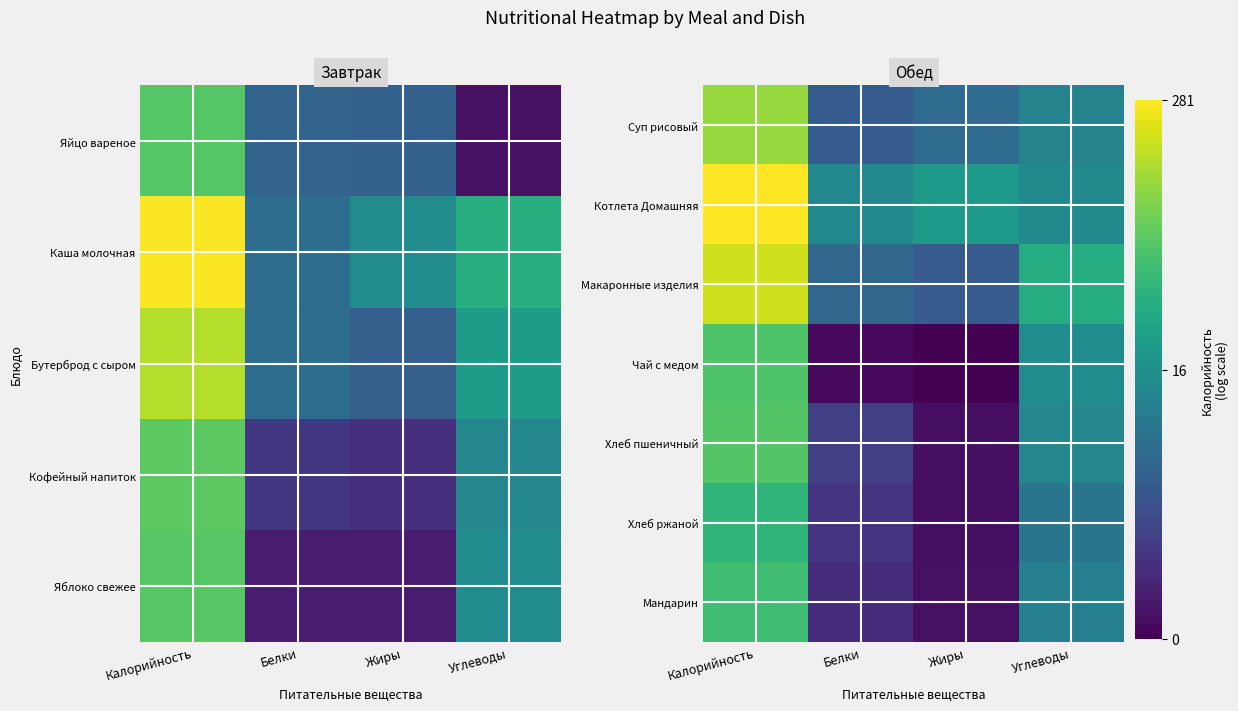

Between Калорийность and Углеводы, which is larger?

Калорийность